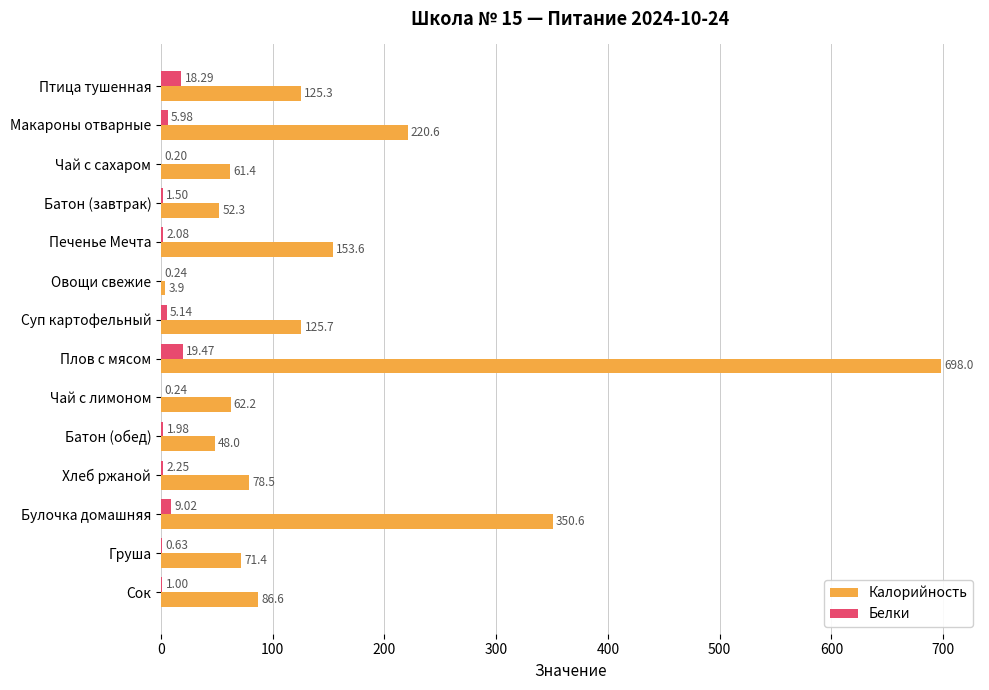

Is the value of Белки at Батон (обед) greater than the value of Калорийность at Груша?

No